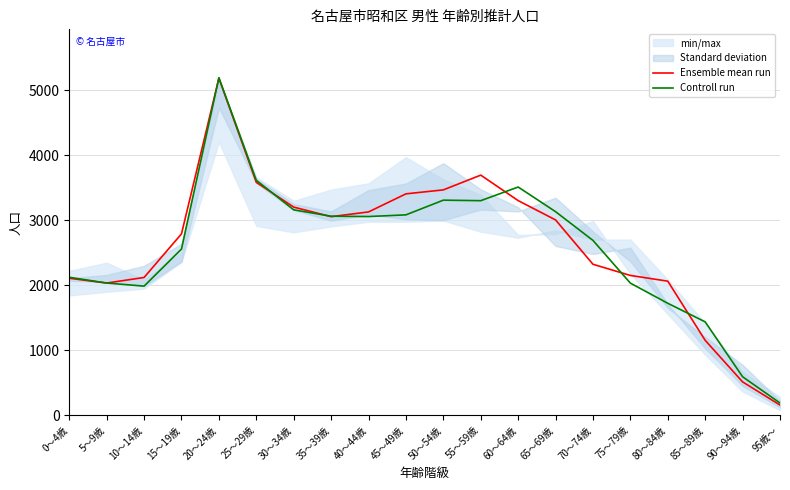

What is the spread (max minus min) of values at 90～94歳?

79